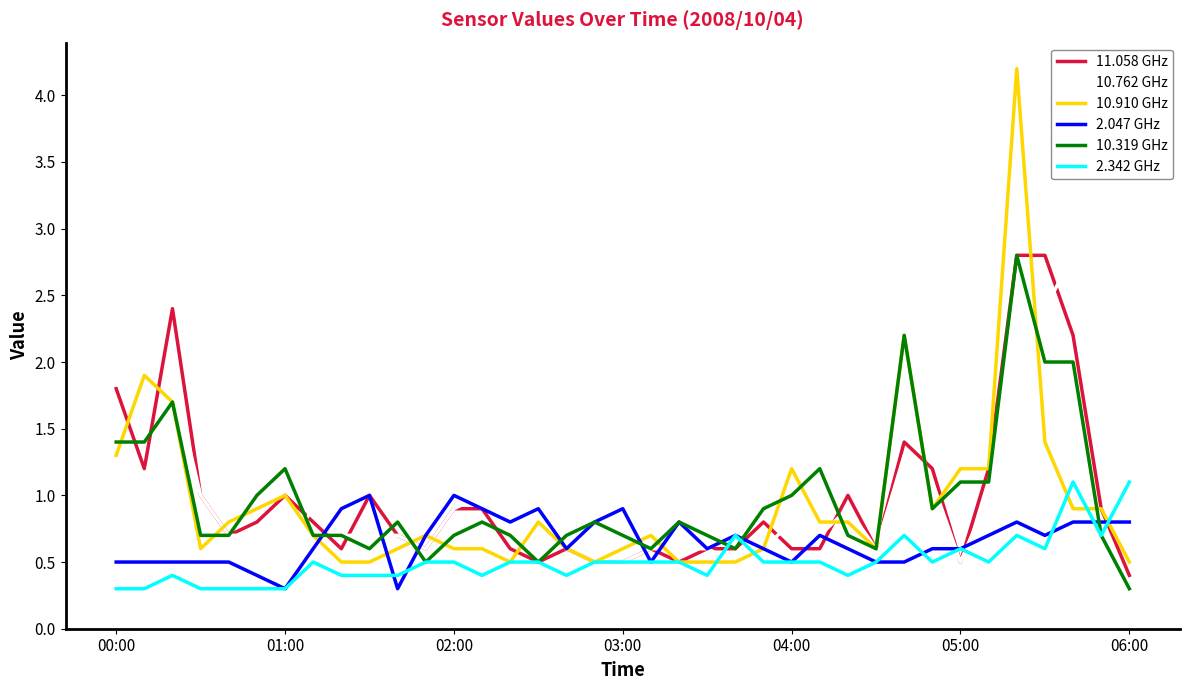

What is the highest value of the 10.910 GHz series?

4.2